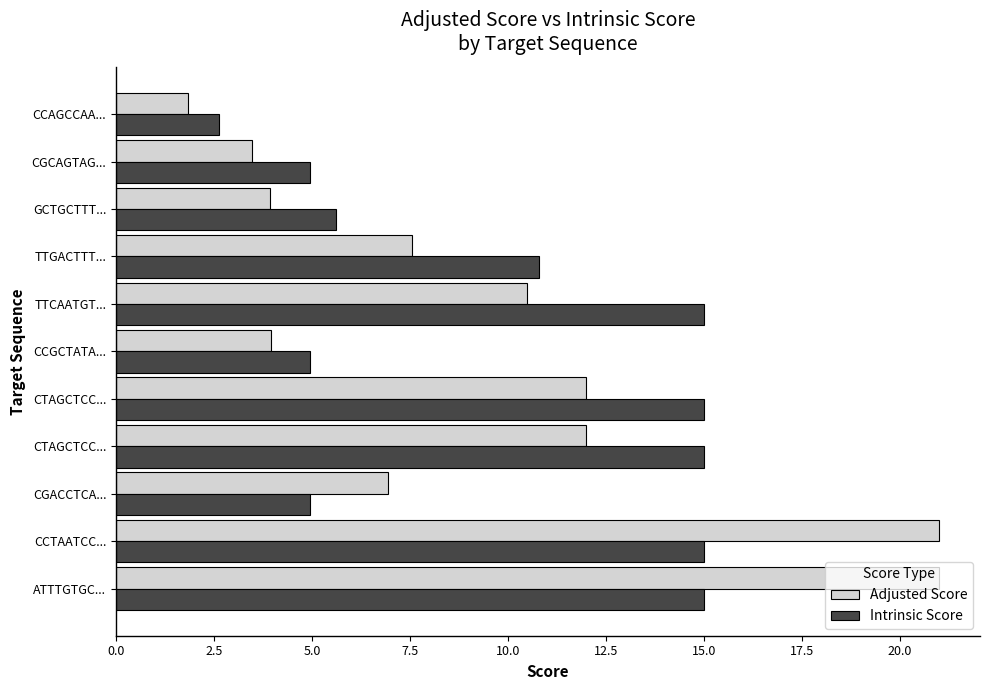

At how many categories does at least one series exceed 2?

11